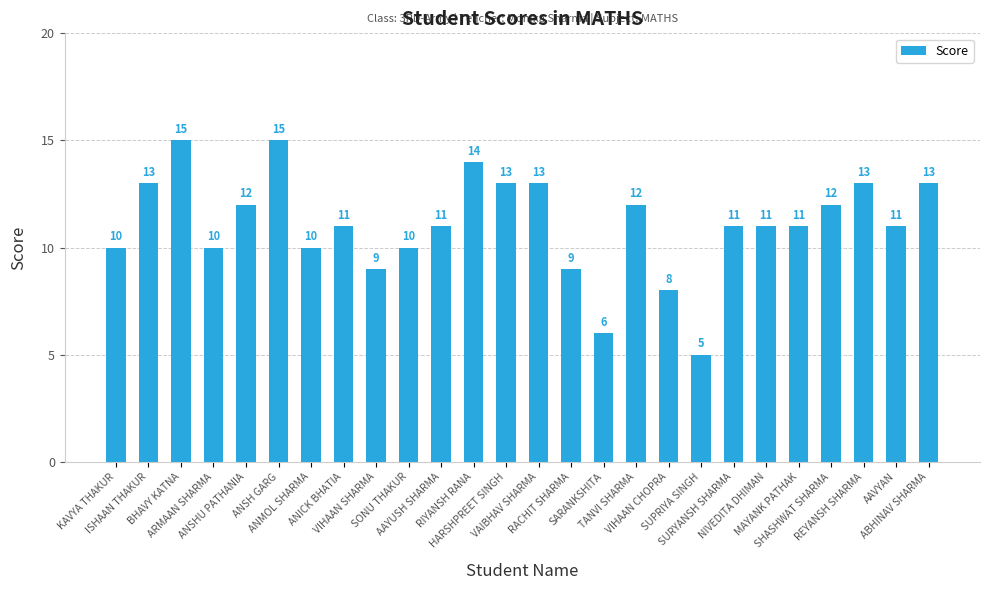

What is the label of the 10th bar from the left?

SONU THAKUR